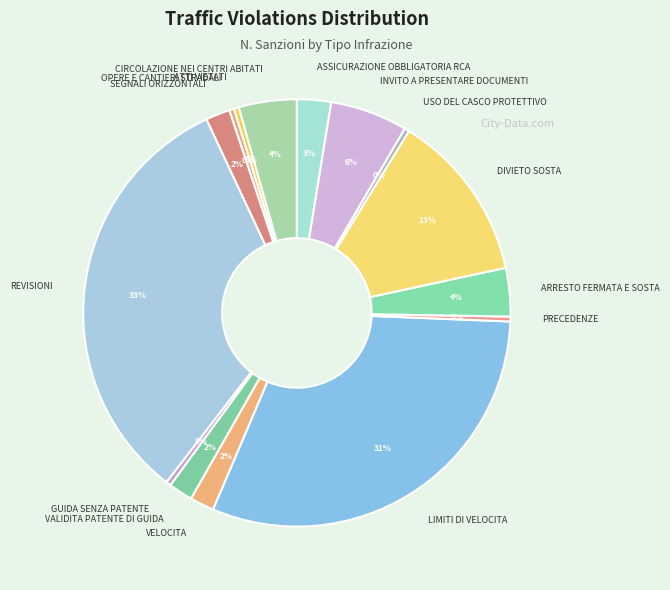

Do DIVIETO SOSTA and VALIDITA PATENTE DI GUIDA together represent more than half of the pie?

No